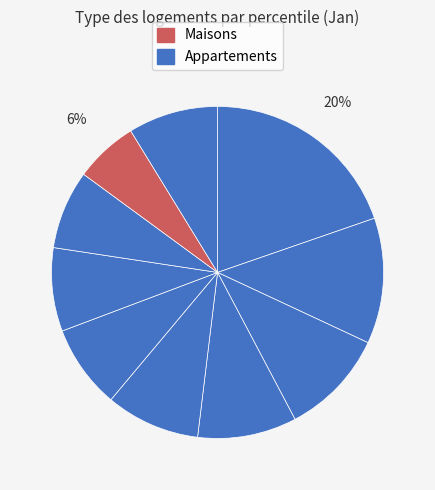

Count the number of slices in the pie.

10